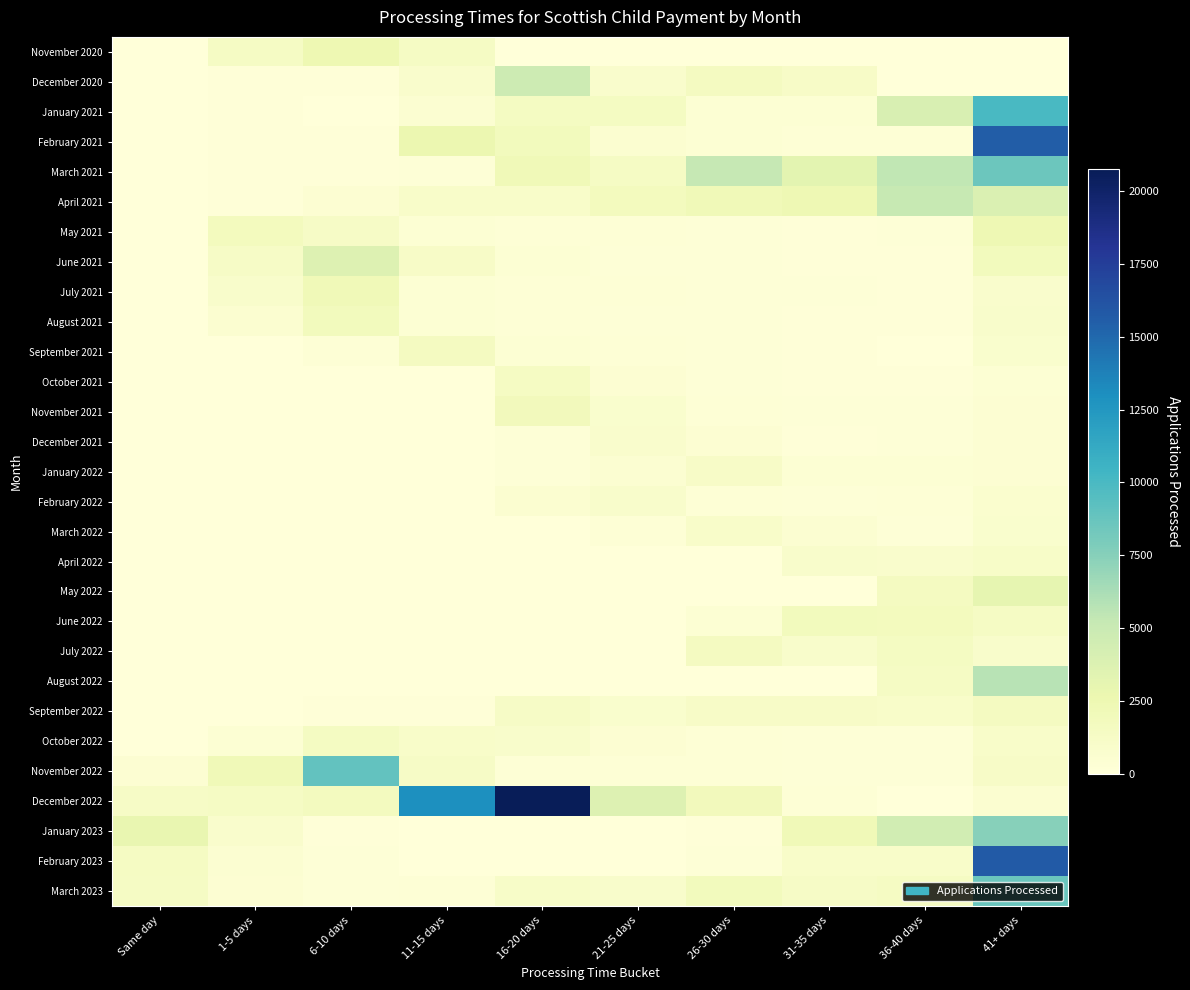

What is the greatest value displayed?

20740